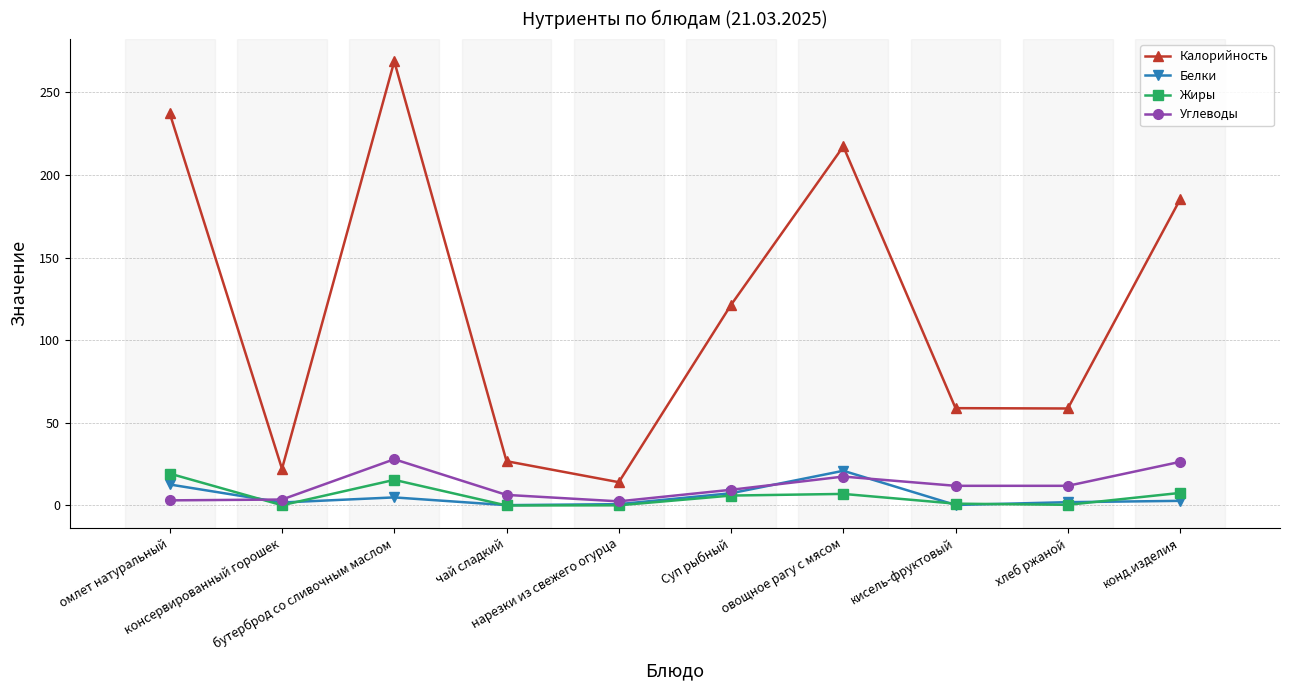

What position from the right is овощное рагу с мясом?

4